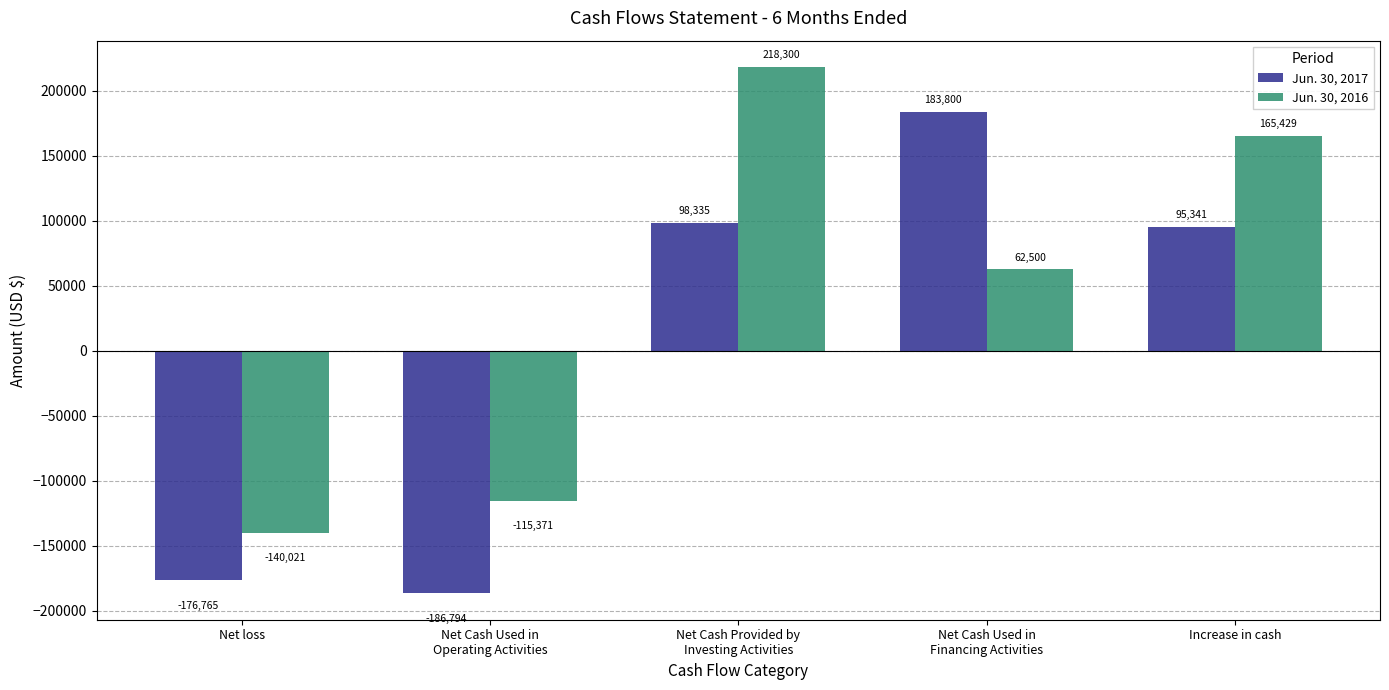

Rank the series at Net loss from highest to lowest value.

Jun. 30, 2016, Jun. 30, 2017